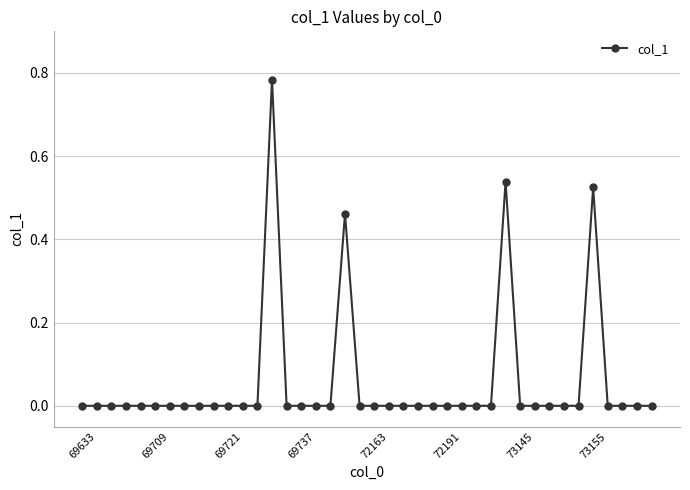

True or false: the data has more than 1 interior local peaks.

True